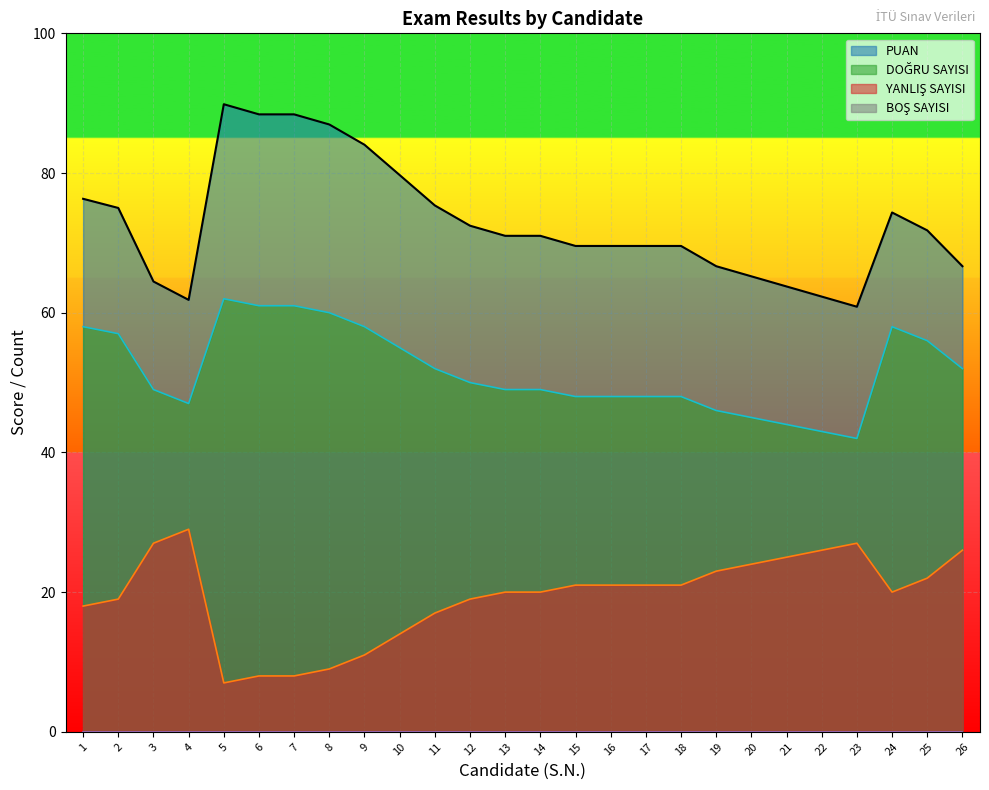

True or false: YANLIŞ SAYISI has a value of 26.0 at 26.

True